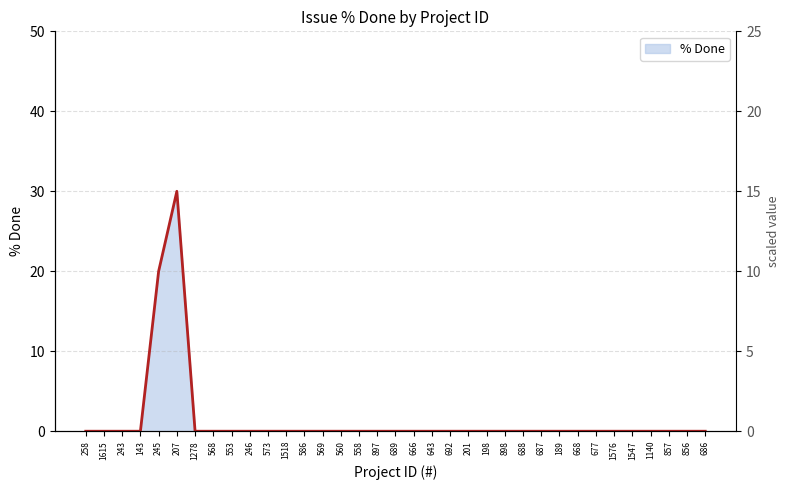

Reading right to left, transcribe all the data shown in this chart.

686=0	856=0	857=0	1140=0	1547=0	1576=0	677=0	668=0	189=0	687=0	688=0	898=0	198=0	201=0	692=0	643=0	666=0	689=0	897=0	558=0	560=0	569=0	586=0	1518=0	573=0	246=0	553=0	568=0	1278=0	207=30	245=20	143=0	243=0	1615=0	258=0